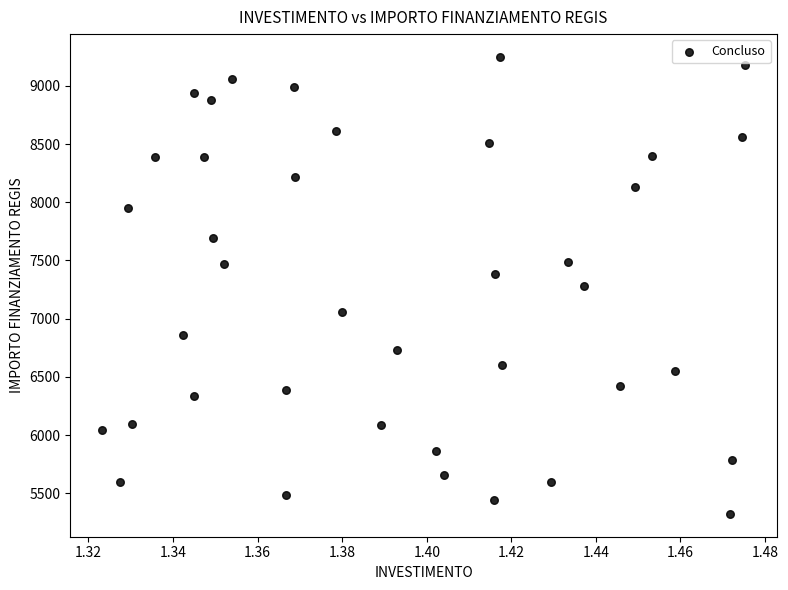

What is the range of Y values (max minus min)?

3925.5